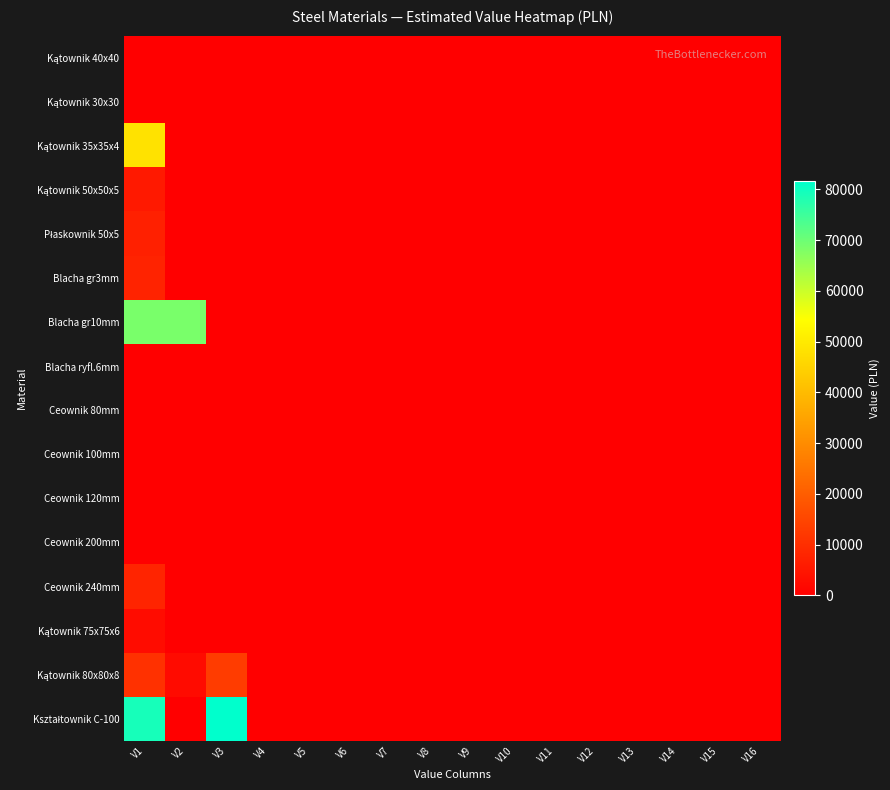

Rank the series by their maximum value, from lowest to highest.

Kątownik 40x40, Kątownik 30x30, Blacha ryfl.6mm, Ceownik 80mm, Ceownik 100mm, Ceownik 120mm, Ceownik 200mm, Kątownik 75x75x6, Kątownik 50x50x5, Płaskownik 50x5, Blacha gr3mm, Ceownik 240mm, Kątownik 80x80x8, Kątownik 35x35x4, Blacha gr10mm, Kształtownik C-100